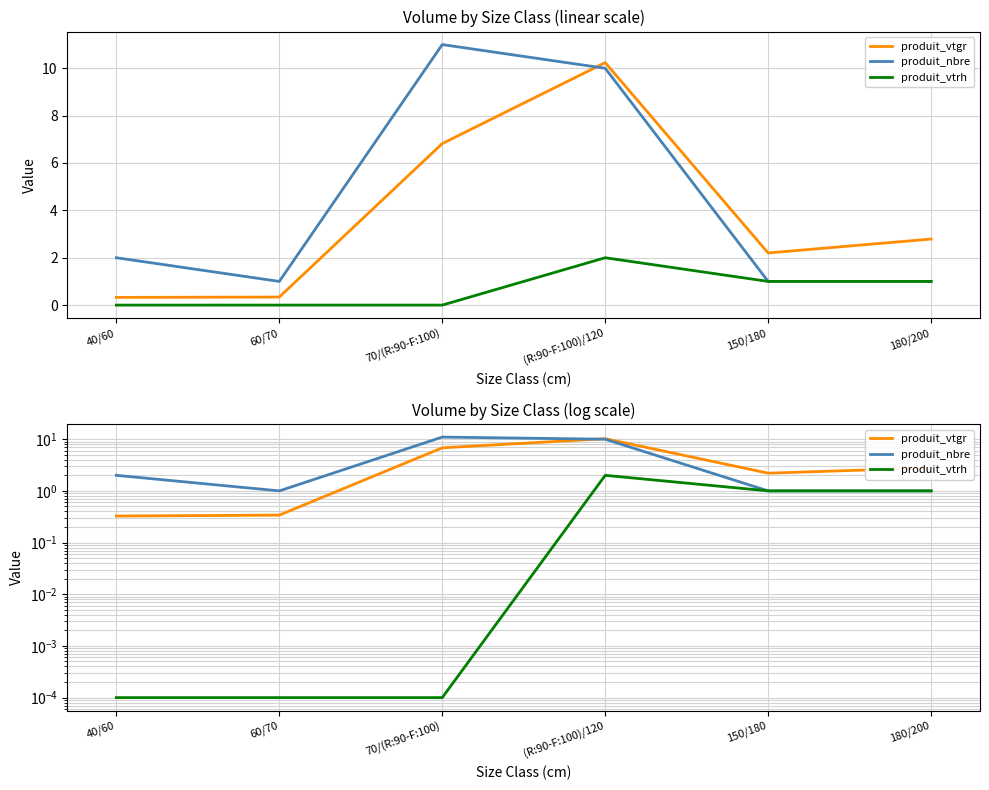

At which category is the sum across all series the highest?

(R:90-F:100)/120